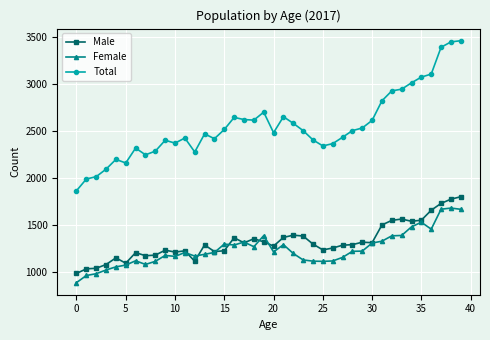

True or false: Female and Total intersect in this chart.

False